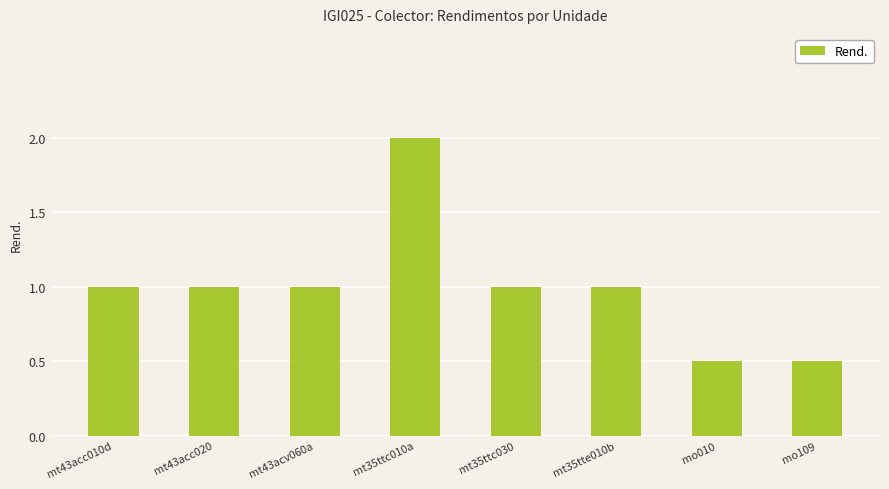

Reading left to right, transcribe all the data shown in this chart.

1.0	1.0	1.0	2.0	1.0	1.0	0.5	0.5